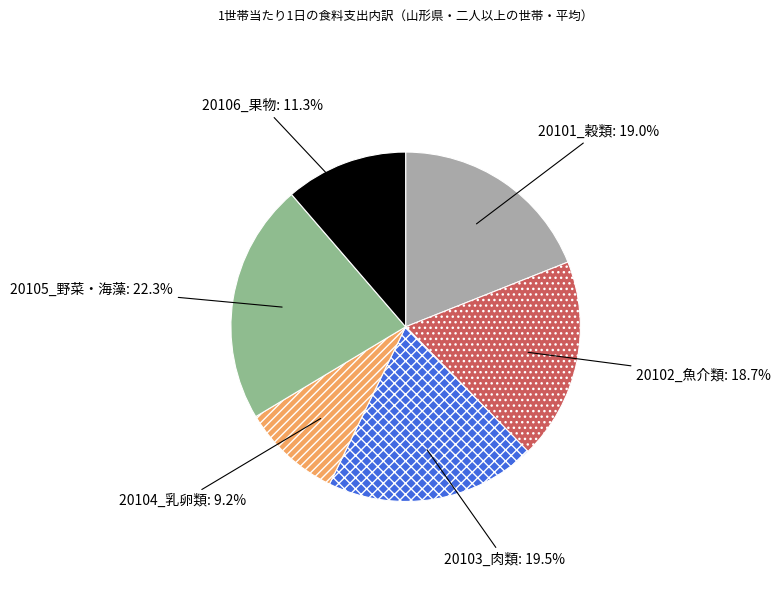

To the nearest percent, what is the combined percentage of 20103_肉類 and 20102_魚介類?

38%